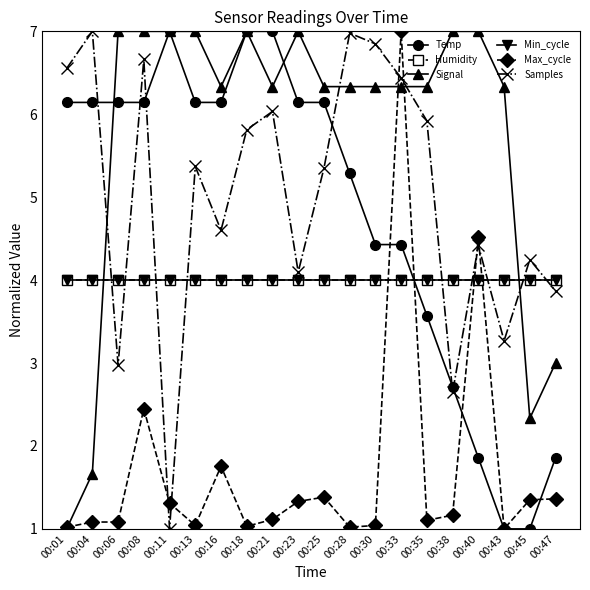

Which label corresponds to the smallest value in the chart?

00:43